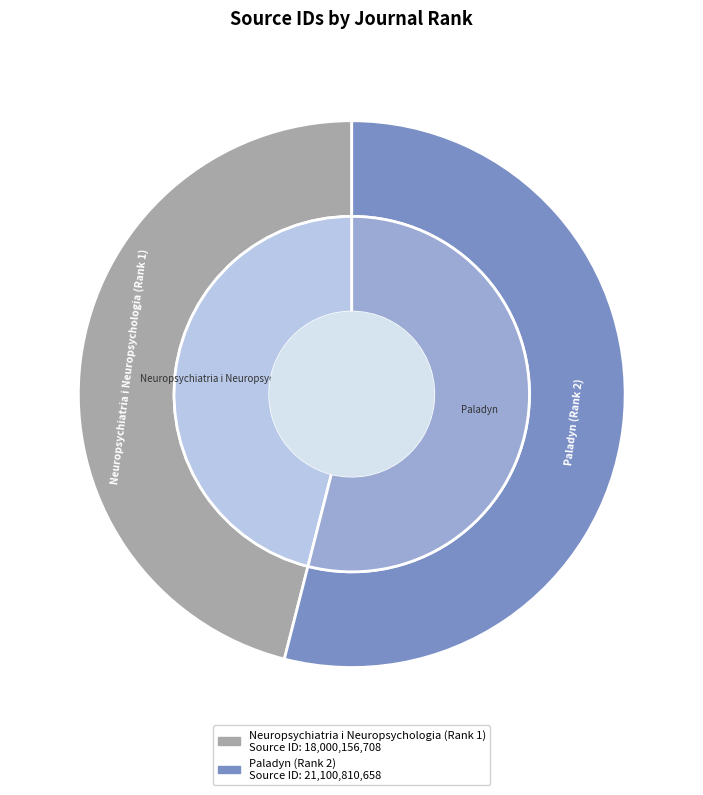

What is the change in value from Neuropsychiatria i Neuropsychologia (Rank 1) to Paladyn (Rank 2)?

+3100653950